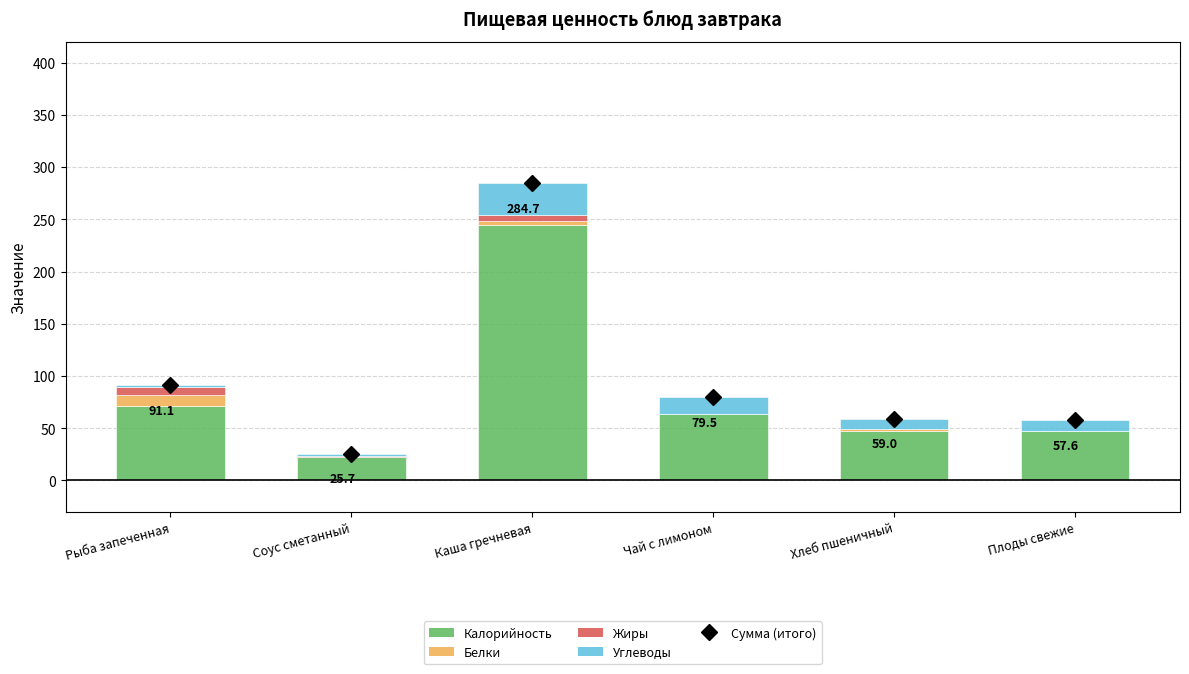

The value of Калорийность at Чай с лимоном is 63.7. True or false?

True